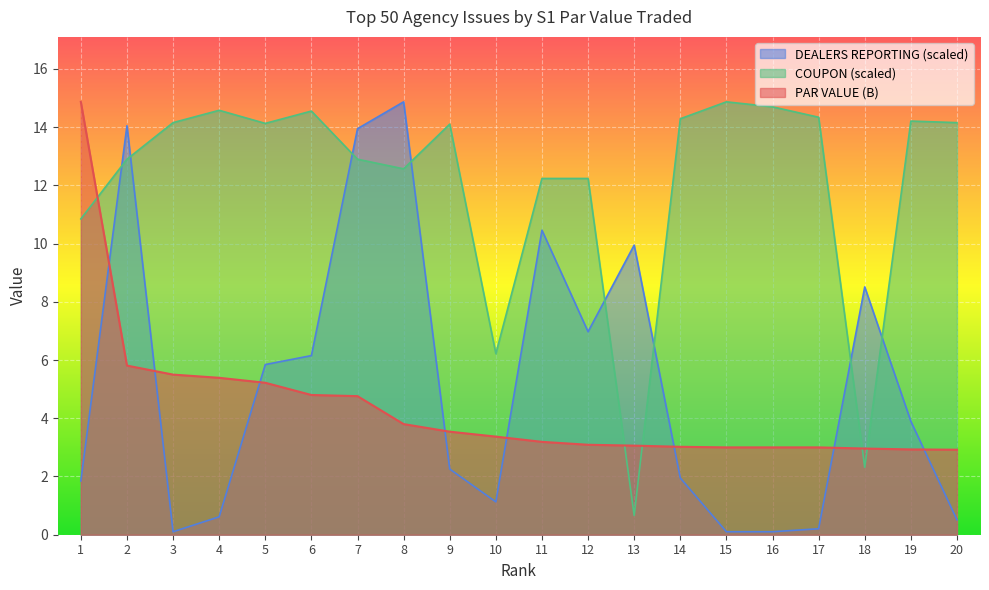

List the series in order of their peak value, lowest first.

PAR VALUE (B), DEALERS REPORTING, COUPON